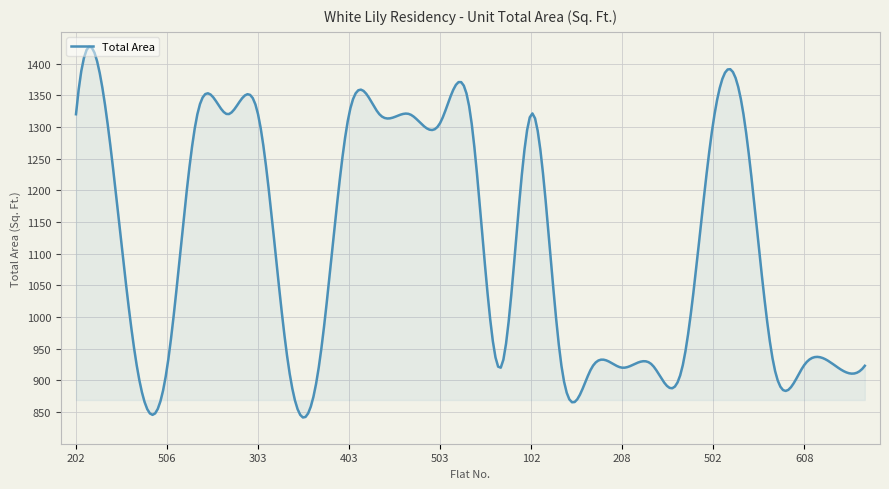

What is the smallest value displayed?

841.4